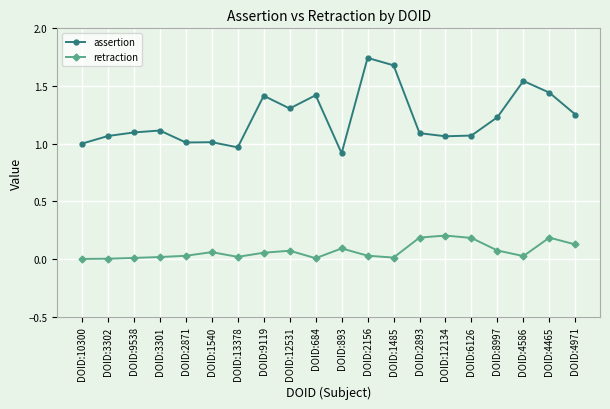

The assertion series shows 1.0 at DOID:10300. True or false?

True